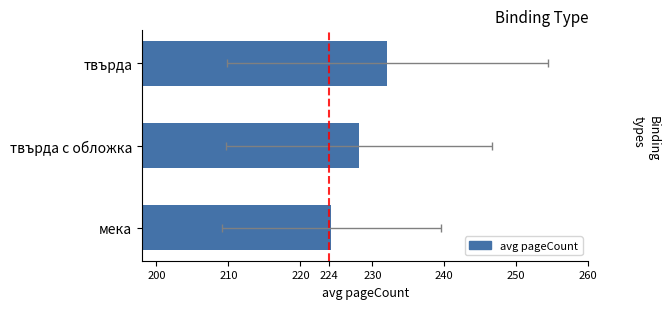

Is it true that the value at мека is 105.3?

False